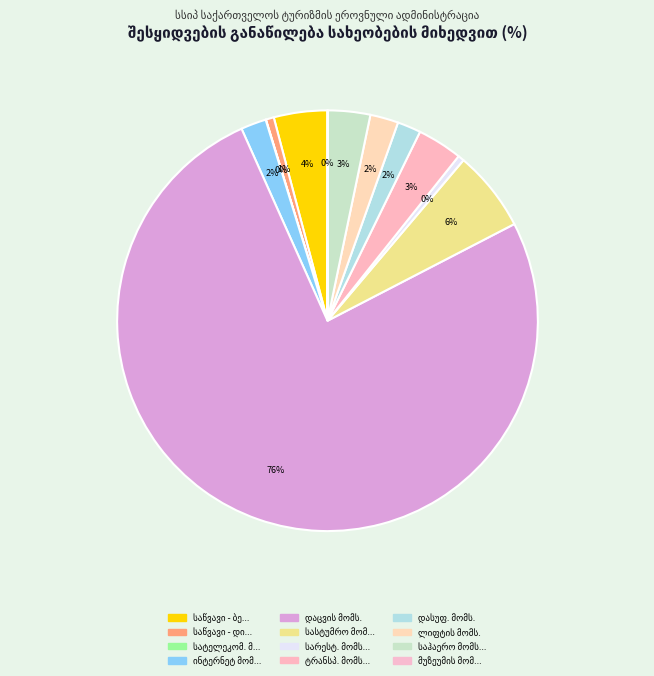

How many slices are in this pie chart?

12